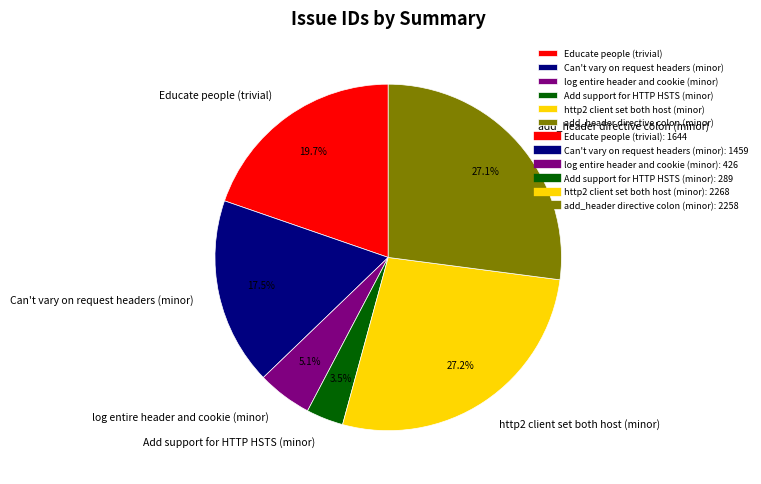

Does Educate people (trivial) account for over 50% of the chart?

No